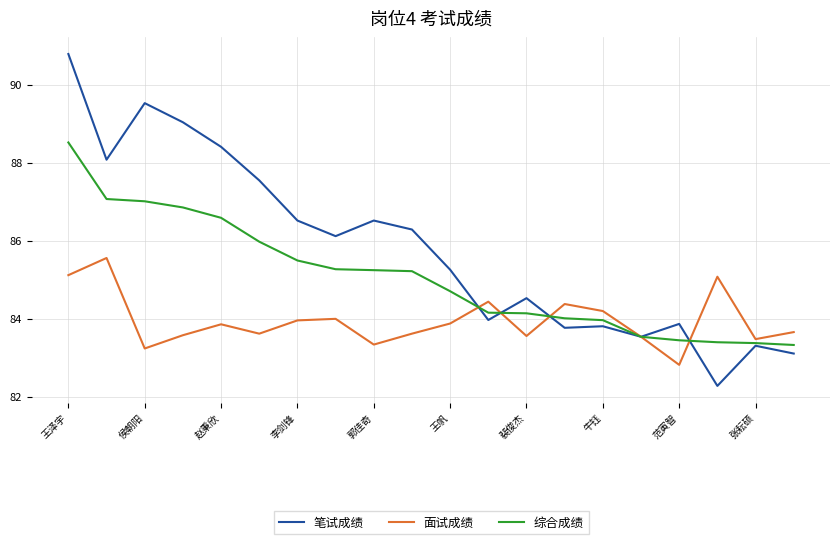

List the series in order of their overall mean, lowest first.

面试成绩, 综合成绩, 笔试成绩